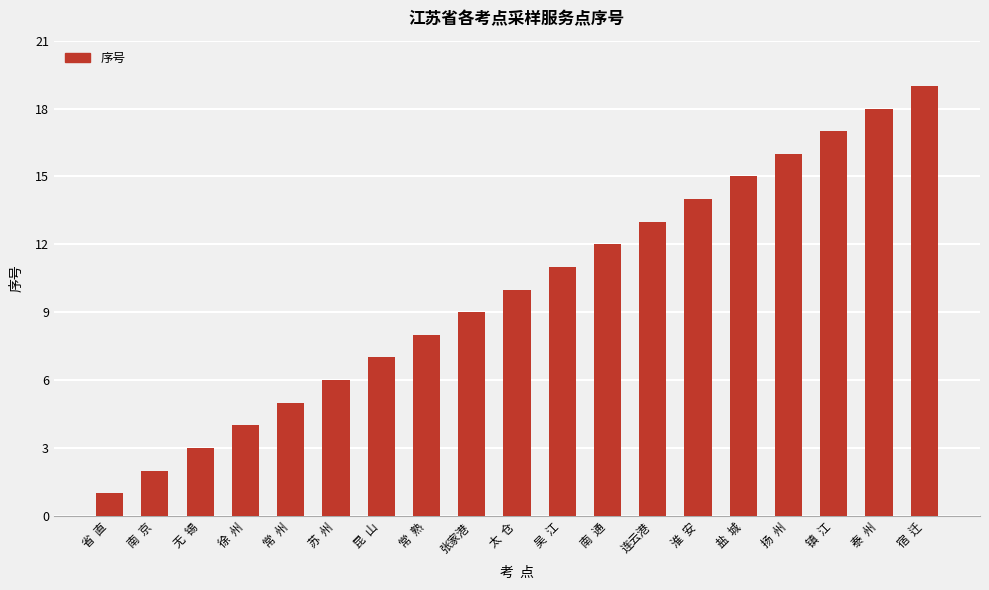

Reading right to left, list all the values displayed in this chart.

19	18	17	16	15	14	13	12	11	10	9	8	7	6	5	4	3	2	1